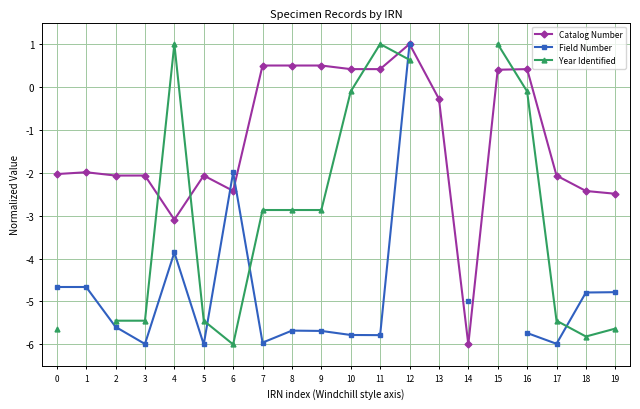

Between which two adjacent categories do Catalog Number and Year Identified first intersect?

3 and 4